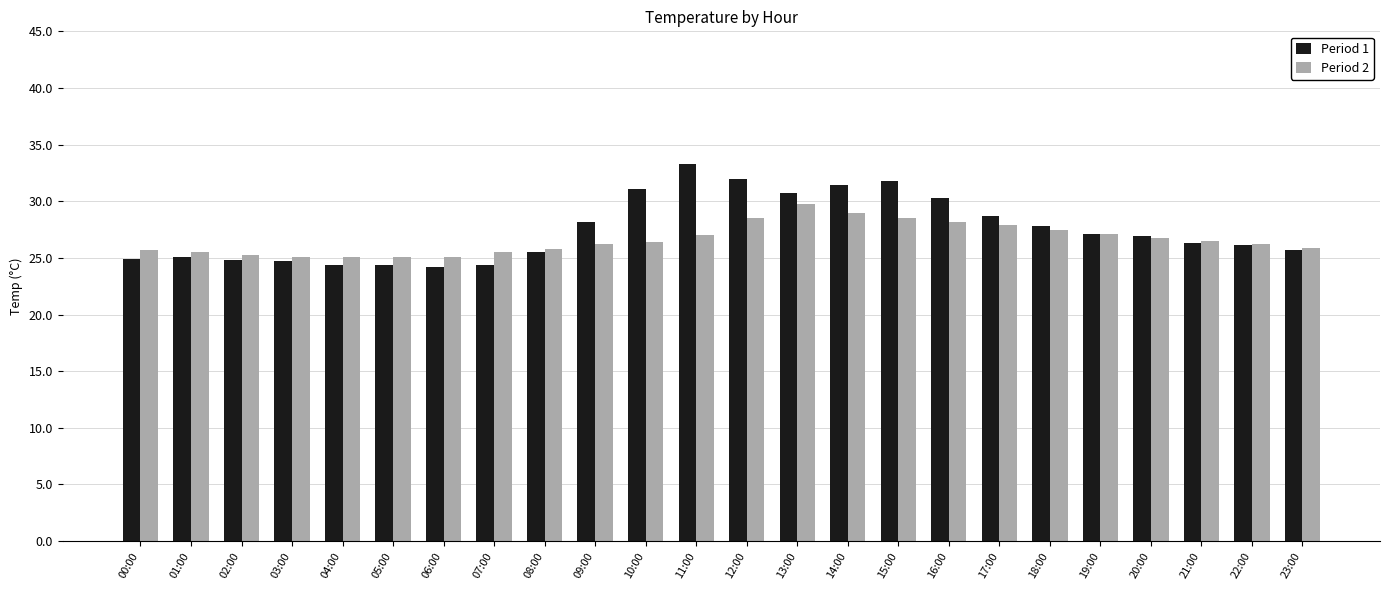

What is the total value across all series at 21:00?

52.8